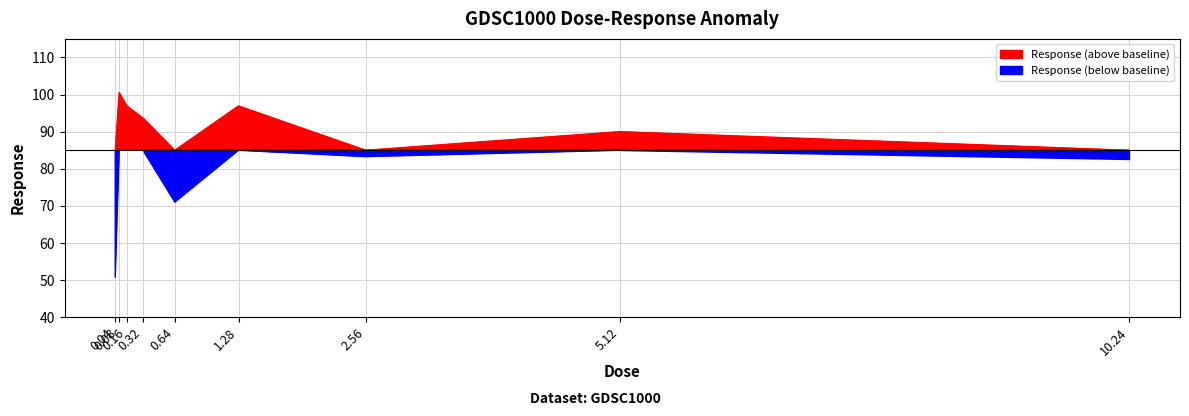

What is the difference between the maximum and second lowest values?

29.5